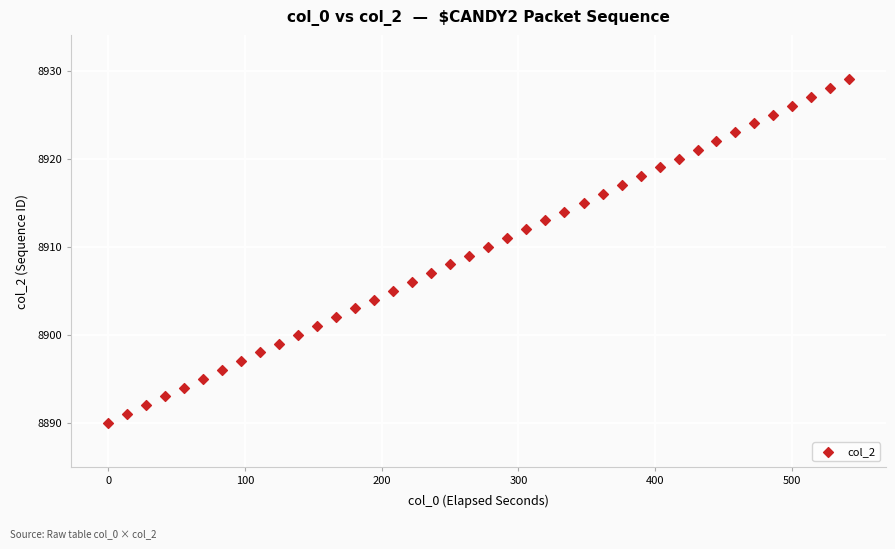

What is the range of Y values (max minus min)?

39